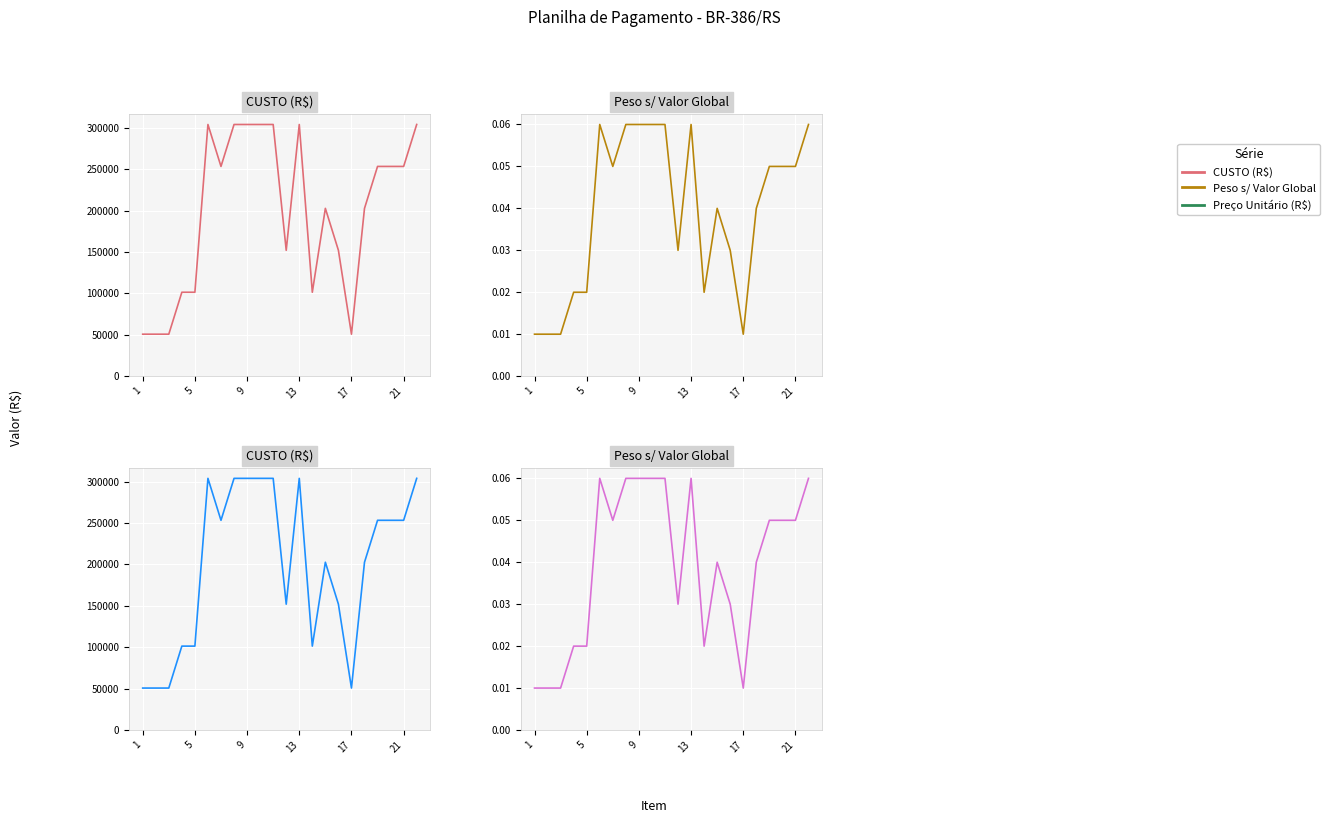

How many data points in Preço Unitário (R$) are less than 253284?

11